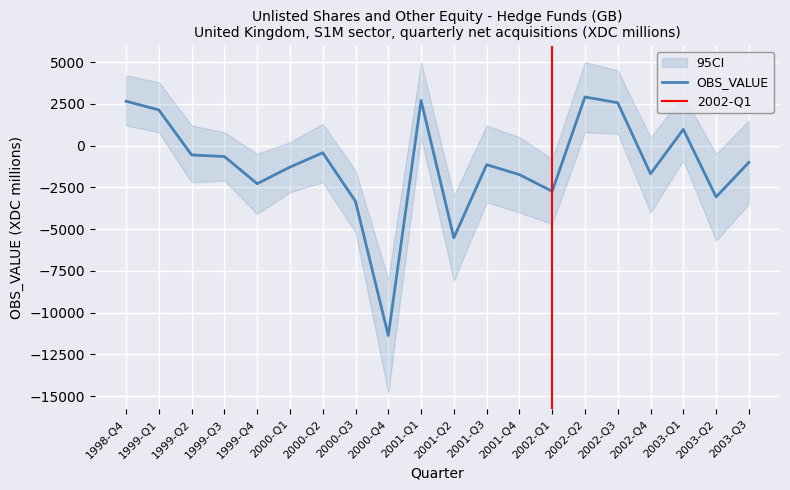

What is the sum of the values at 1998-Q4 and 2000-Q2?

2226